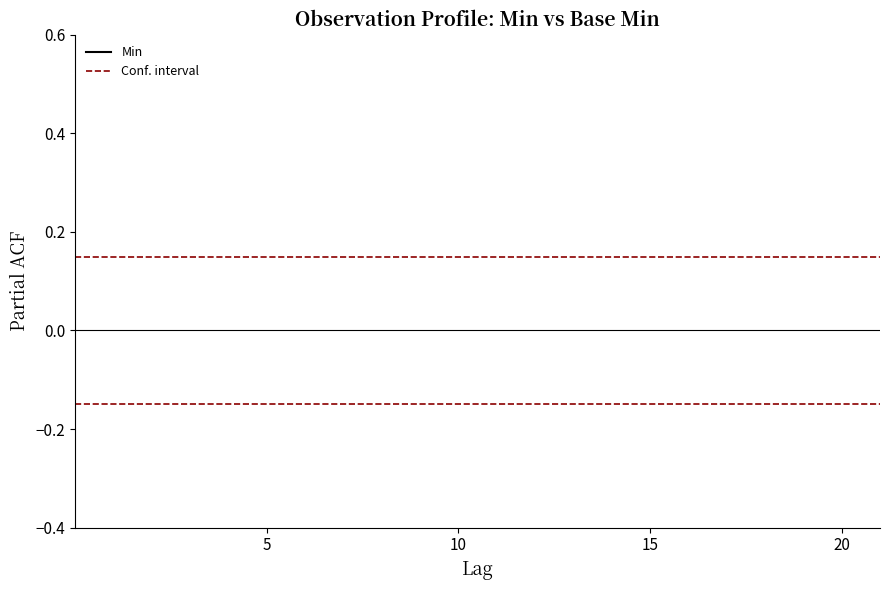

Rank the series by their maximum value, from lowest to highest.

Min, Conf. interval